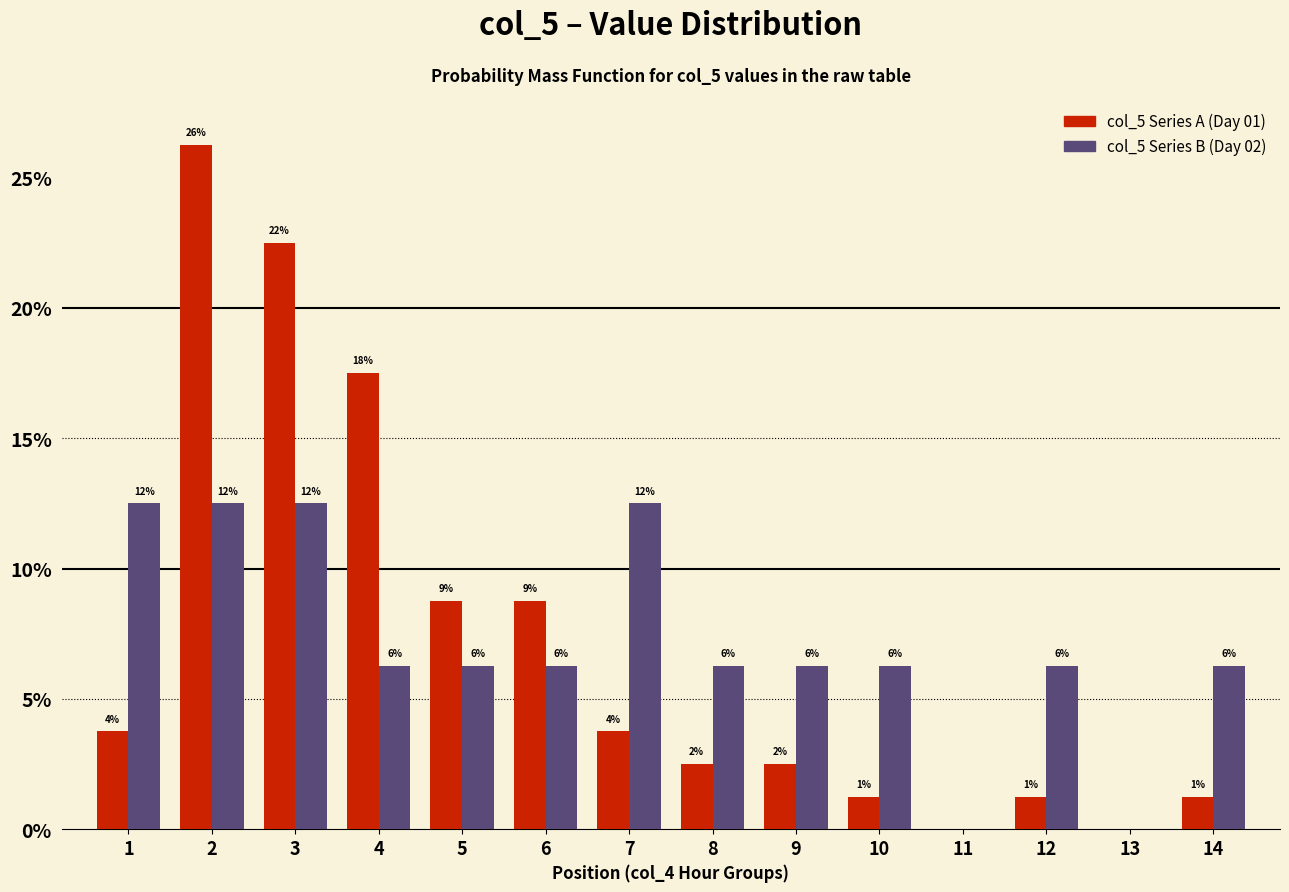

Is it true that col_5 Series A equals 0.0 at 13?

True